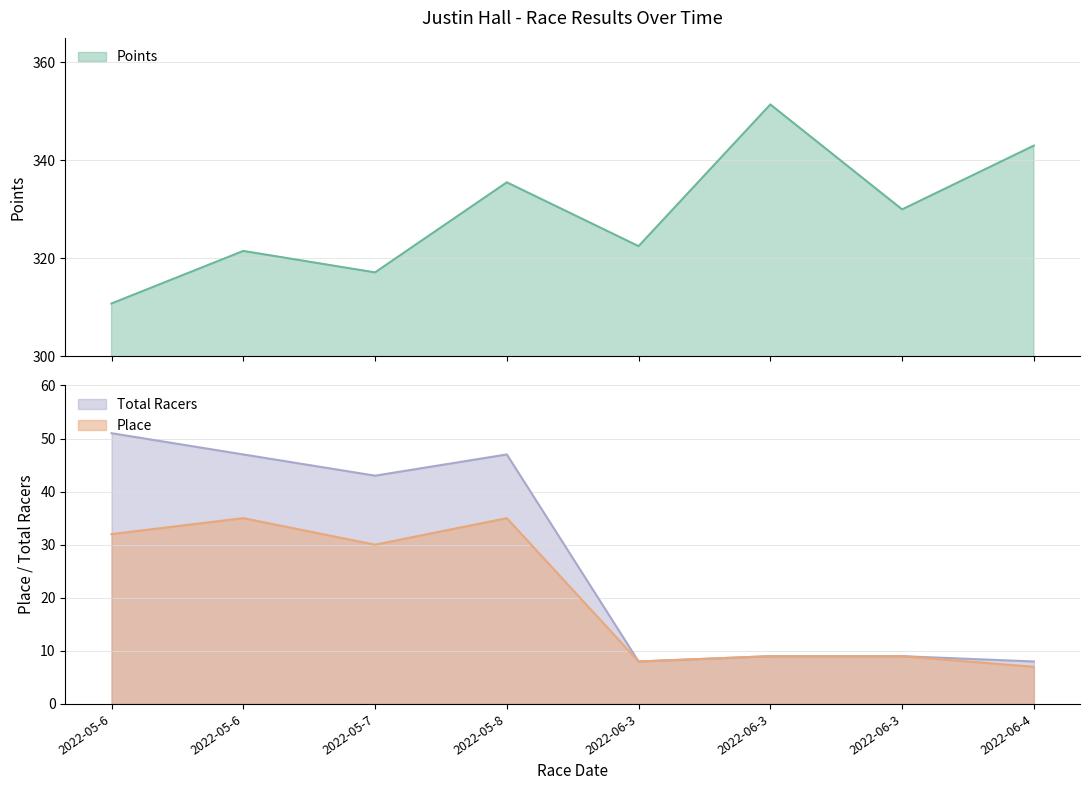

How many lines are shown in the chart?

3